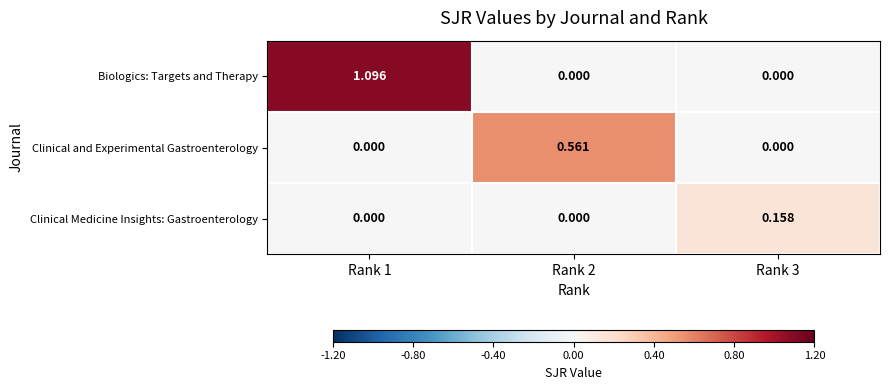

List the series in order of their overall mean, lowest first.

Clinical Medicine Insights: Gastroenterology, Clinical and Experimental Gastroenterology, Biologics: Targets and Therapy